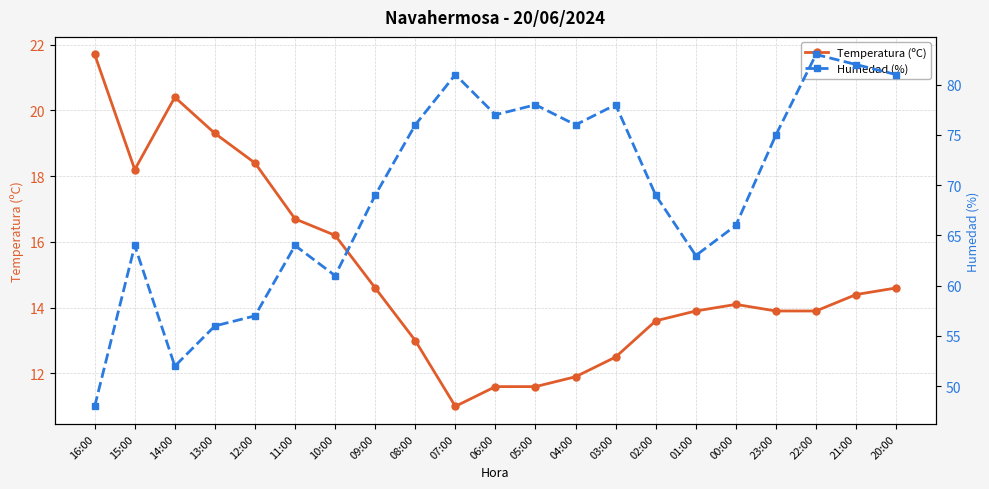

Between 13:00 and 10:00, which series saw the biggest shift?

Humedad (%)